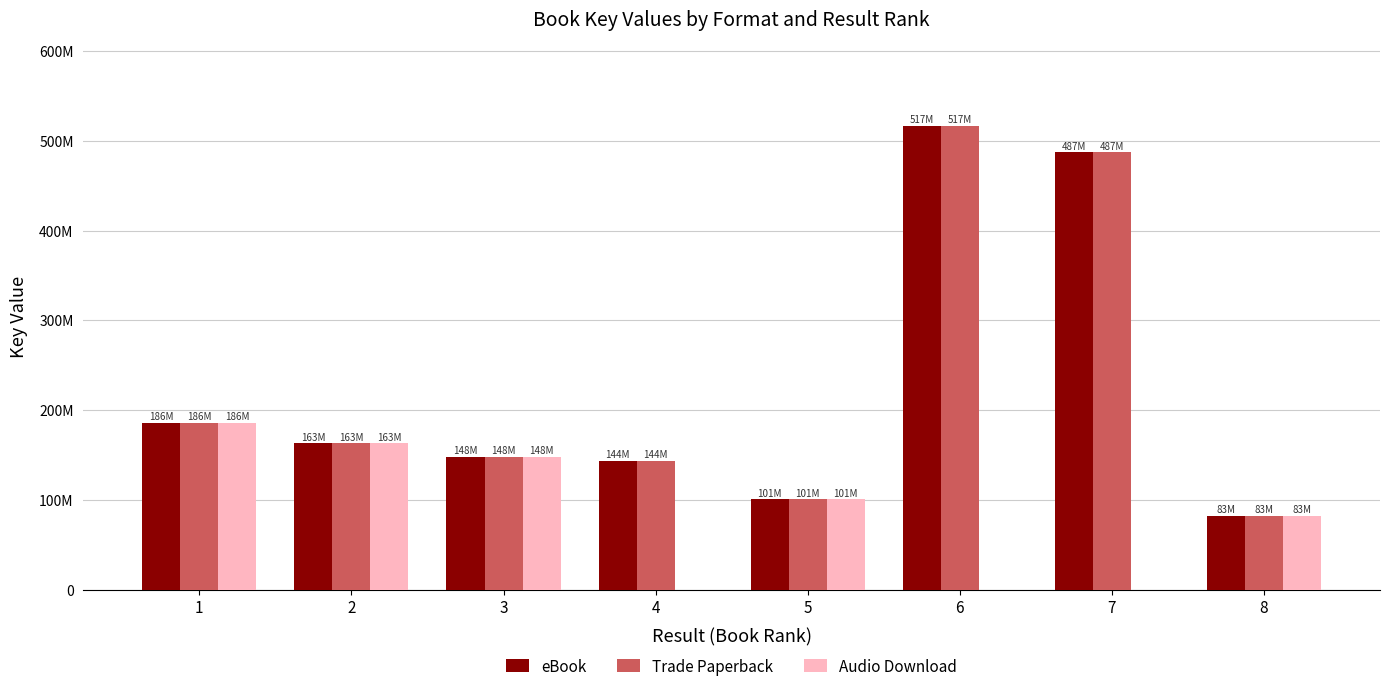

What are all the series names shown in the legend?

eBook, Trade Paperback, Audio Download